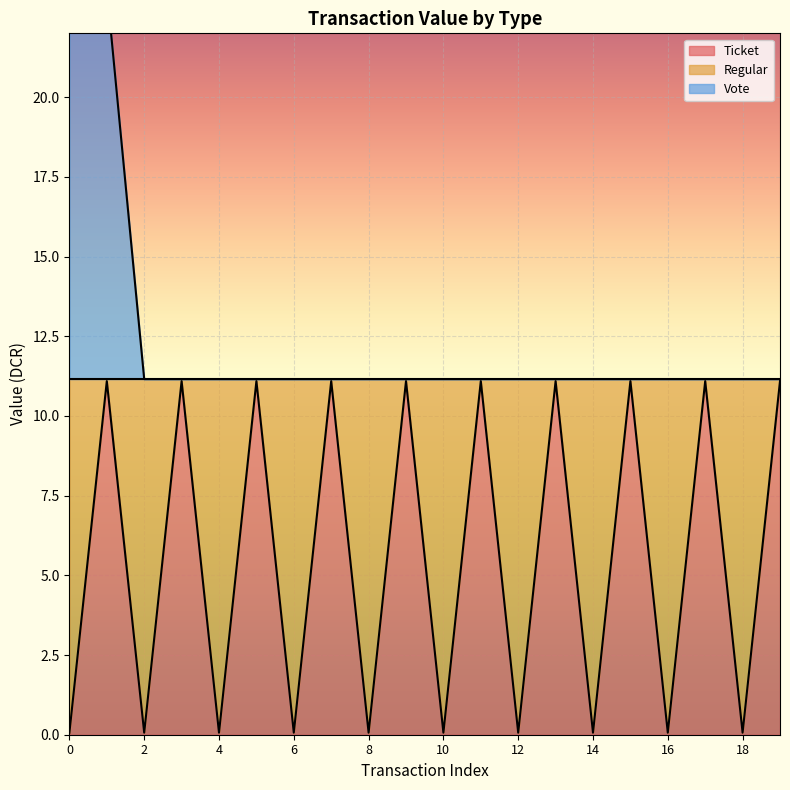

True or false: Vote has more than 0 points higher than both neighbors.

False